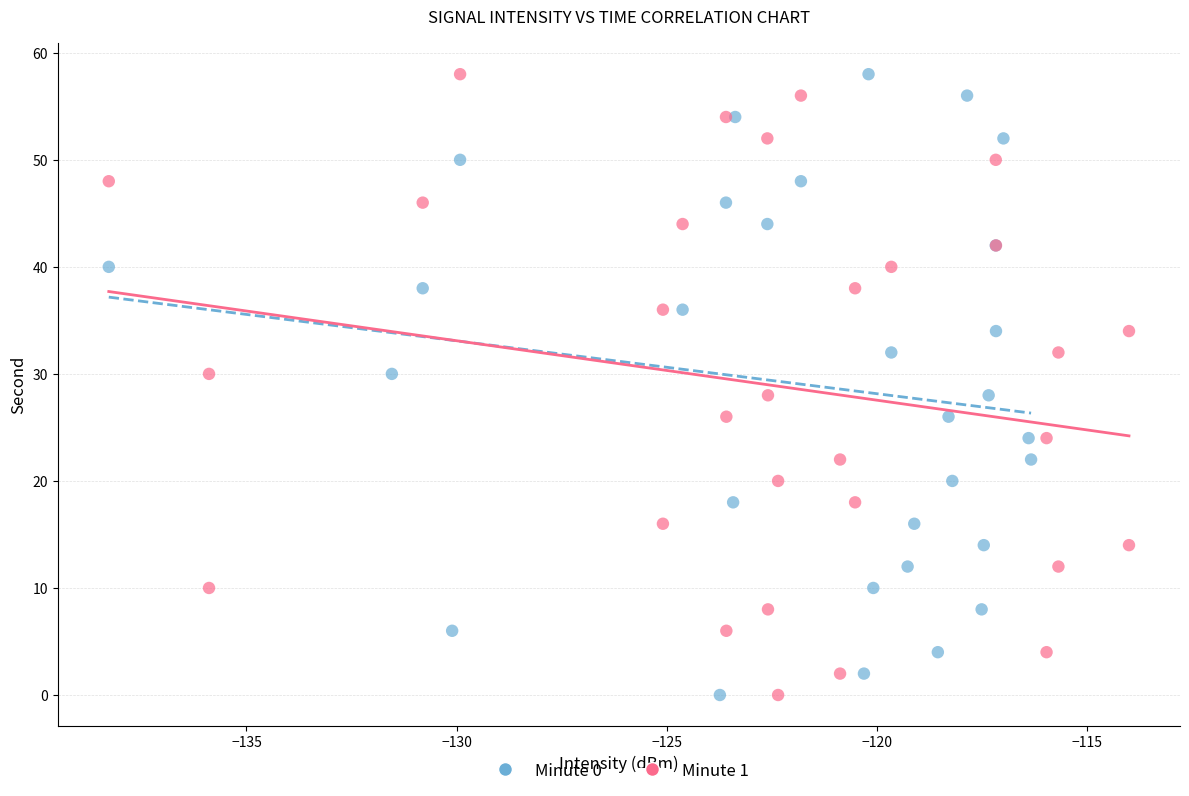

What are all the series names shown in the legend?

Minute 0, Minute 1